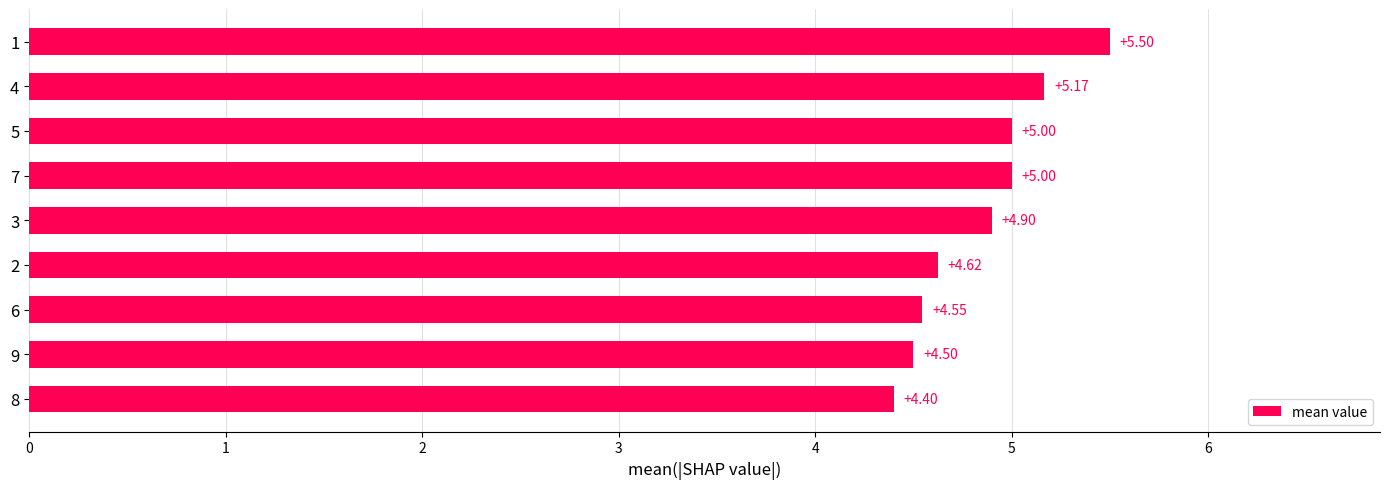

What is the difference between the maximum and minimum values?

1.1